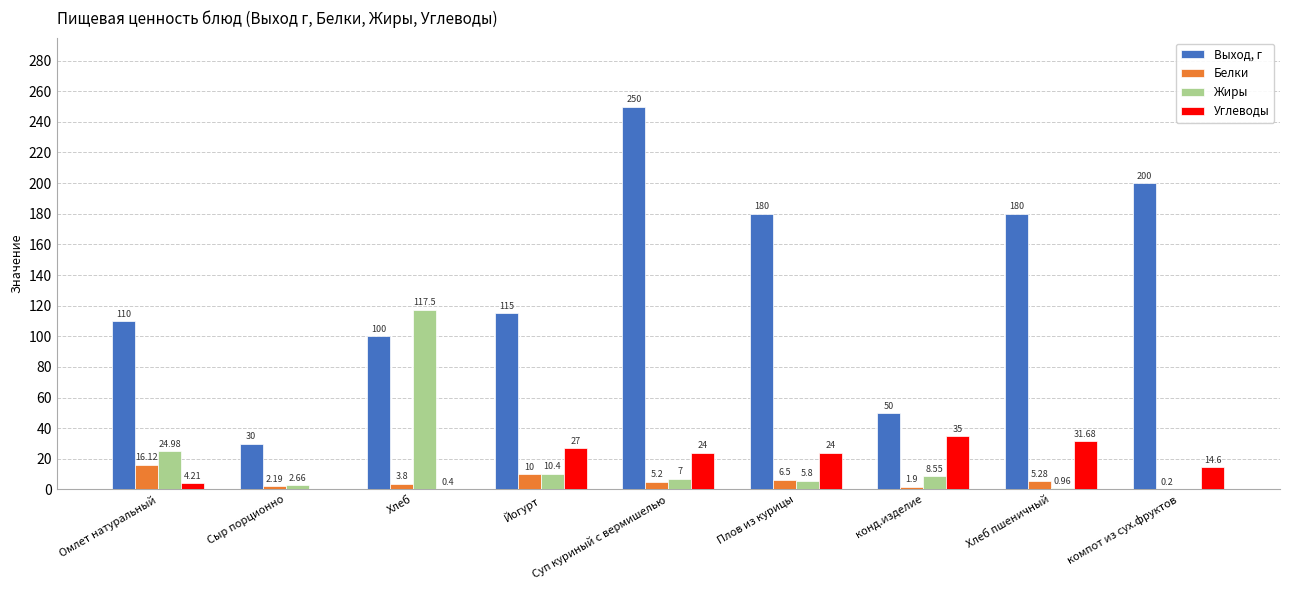

Is the value of Белки at Плов из курицы greater than the value of Выход, г at Хлеб?

No